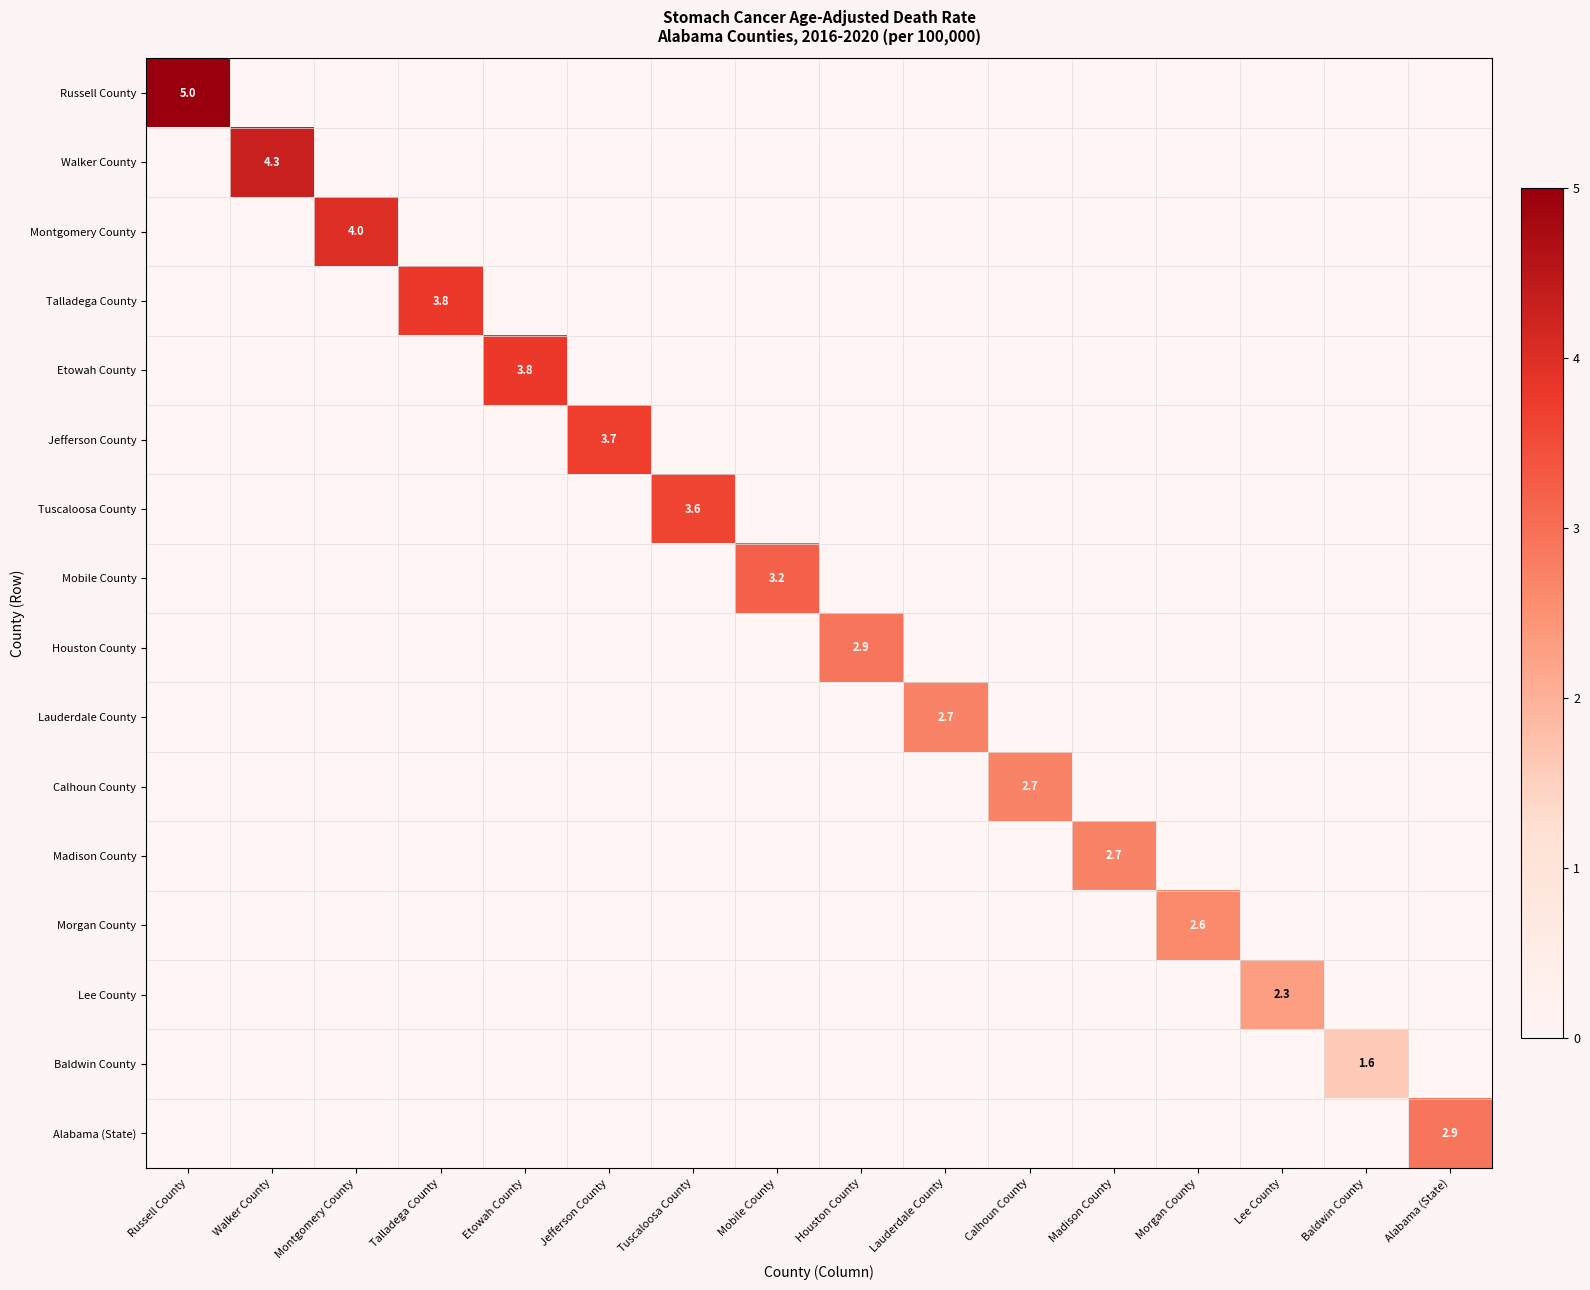

At which category is the sum across all series the highest?

Russell County